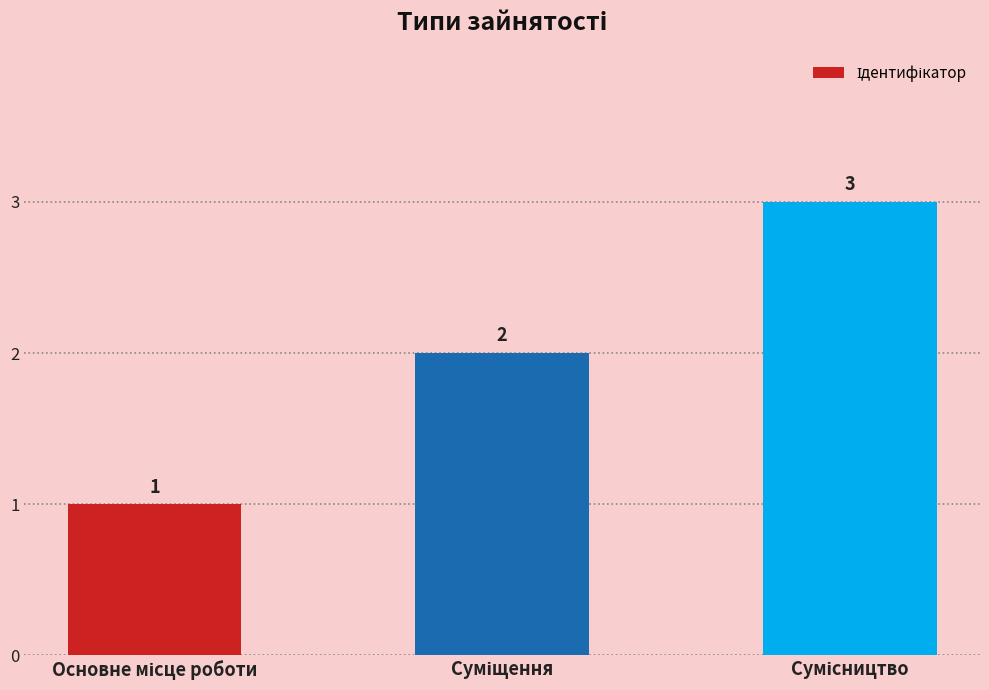

Count the values in the range 1 to 3.

3